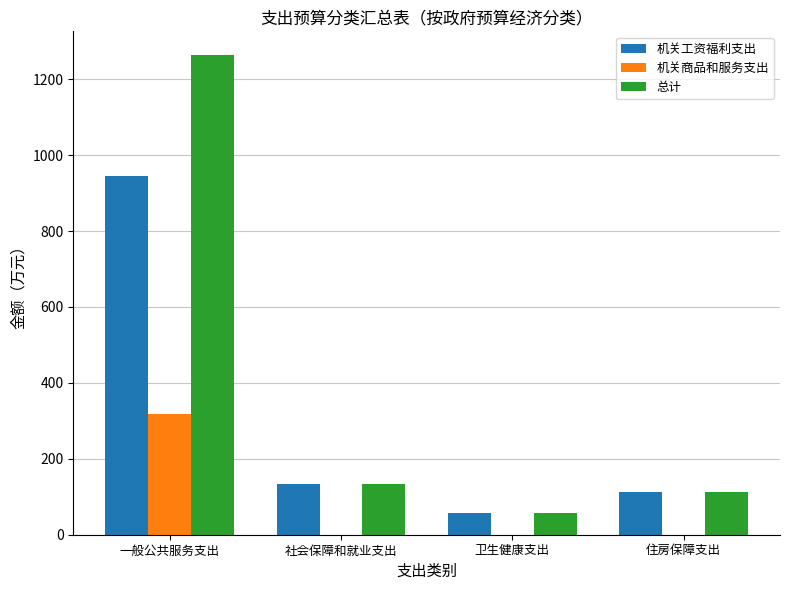

Where does the 机关工资福利支出 series first go above 133?

一般公共服务支出